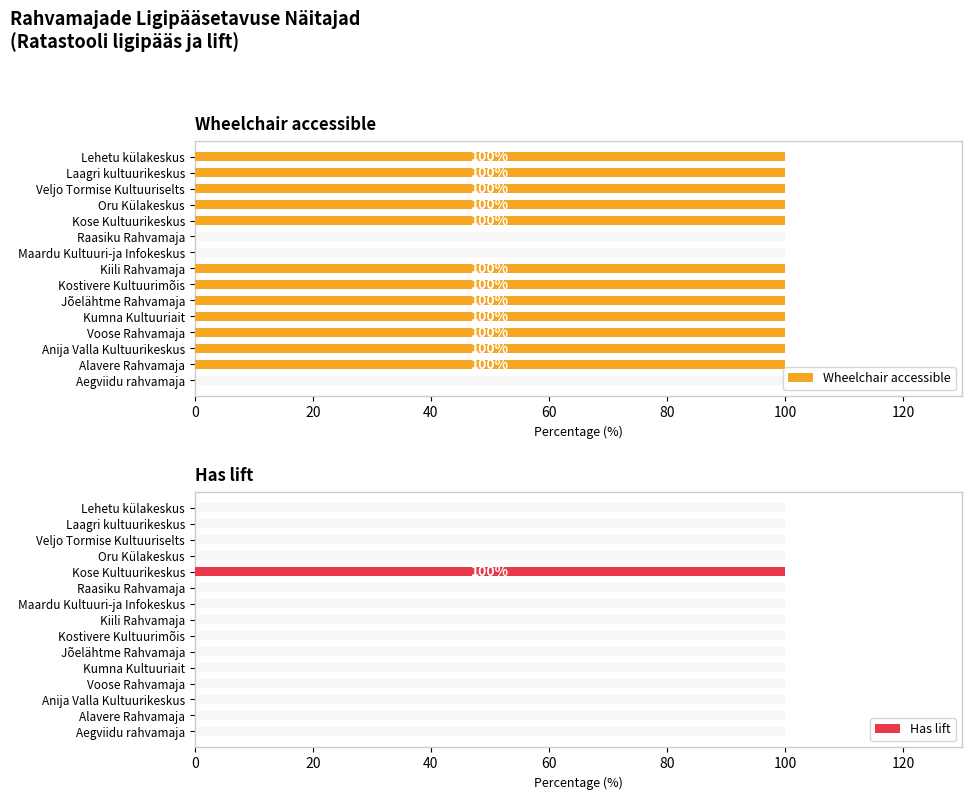

How many bars are there in total?

30